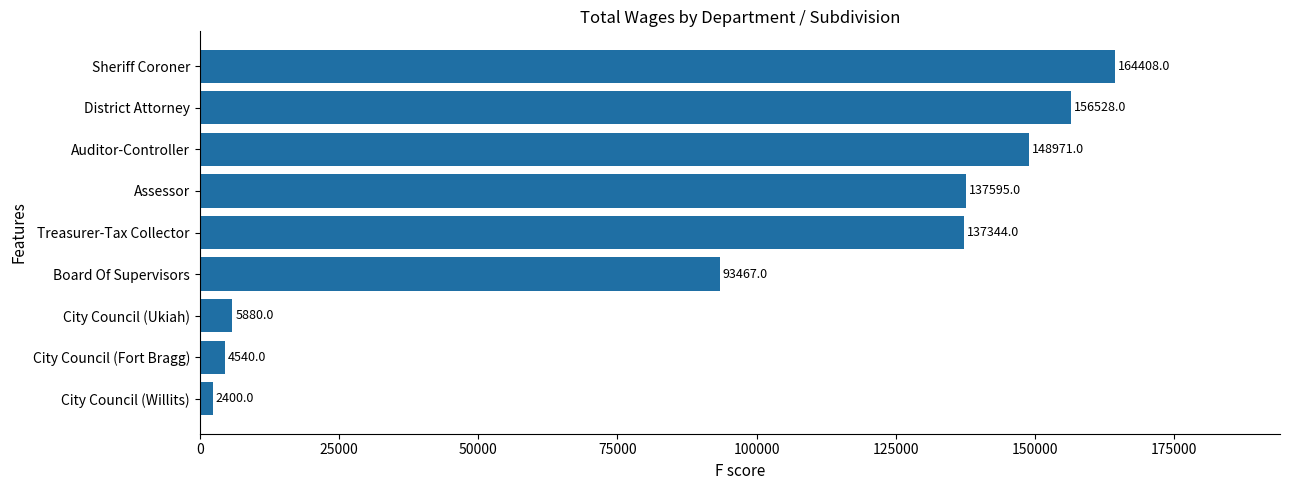

What is the smallest value displayed?

2400